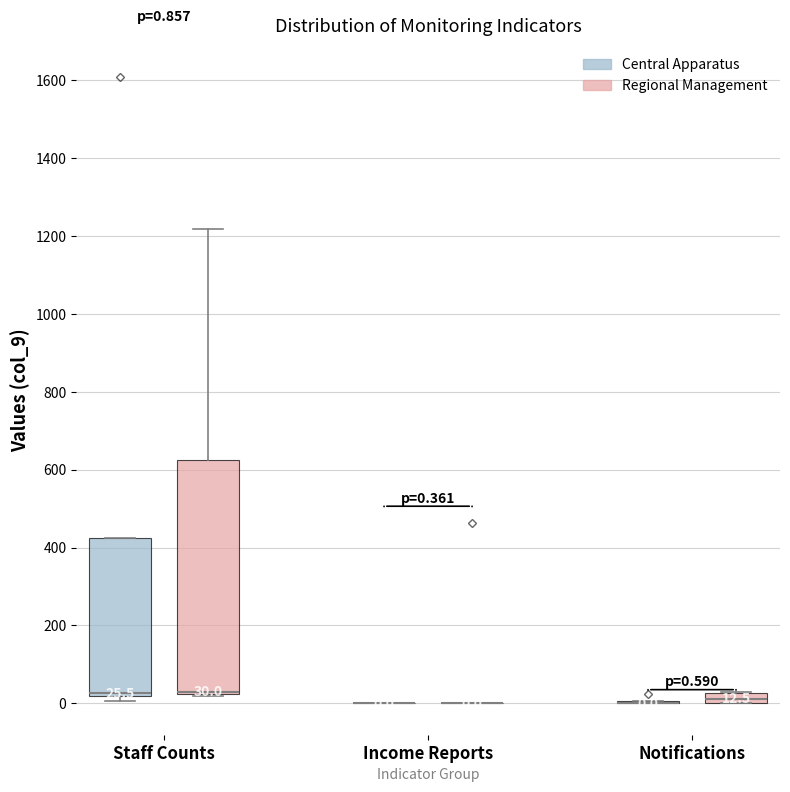

Comparing the boxes themselves (not the whiskers), which one is the tallest?

Staff Counts (Regional Management)